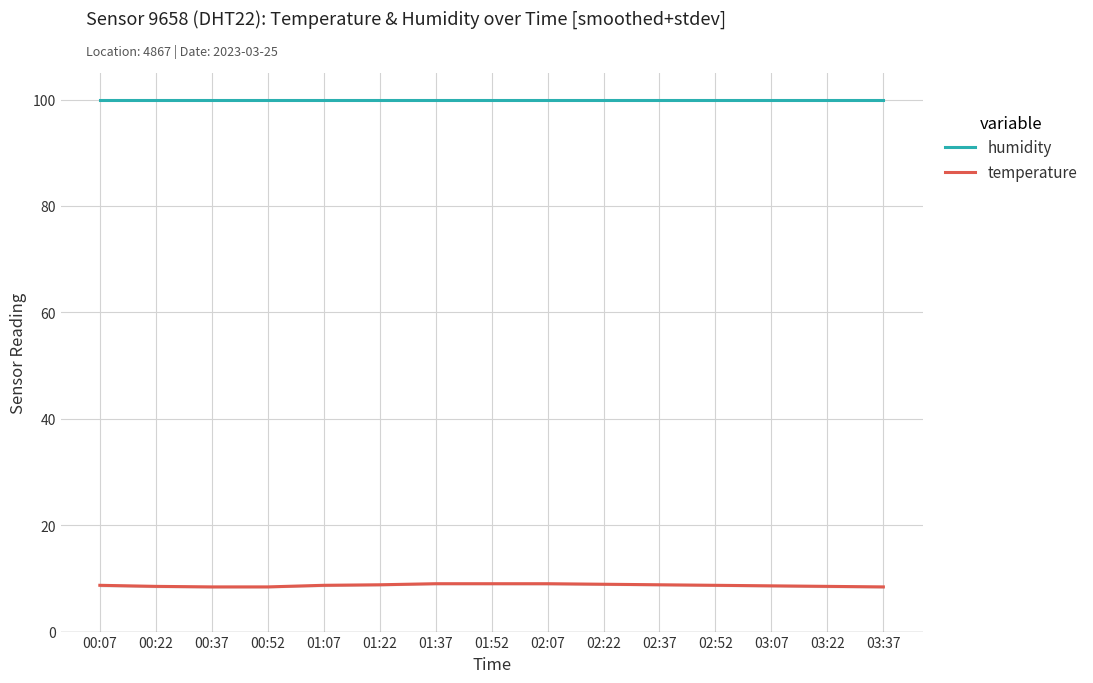

Which series changed the most between 01:07 and 01:22?

temperature